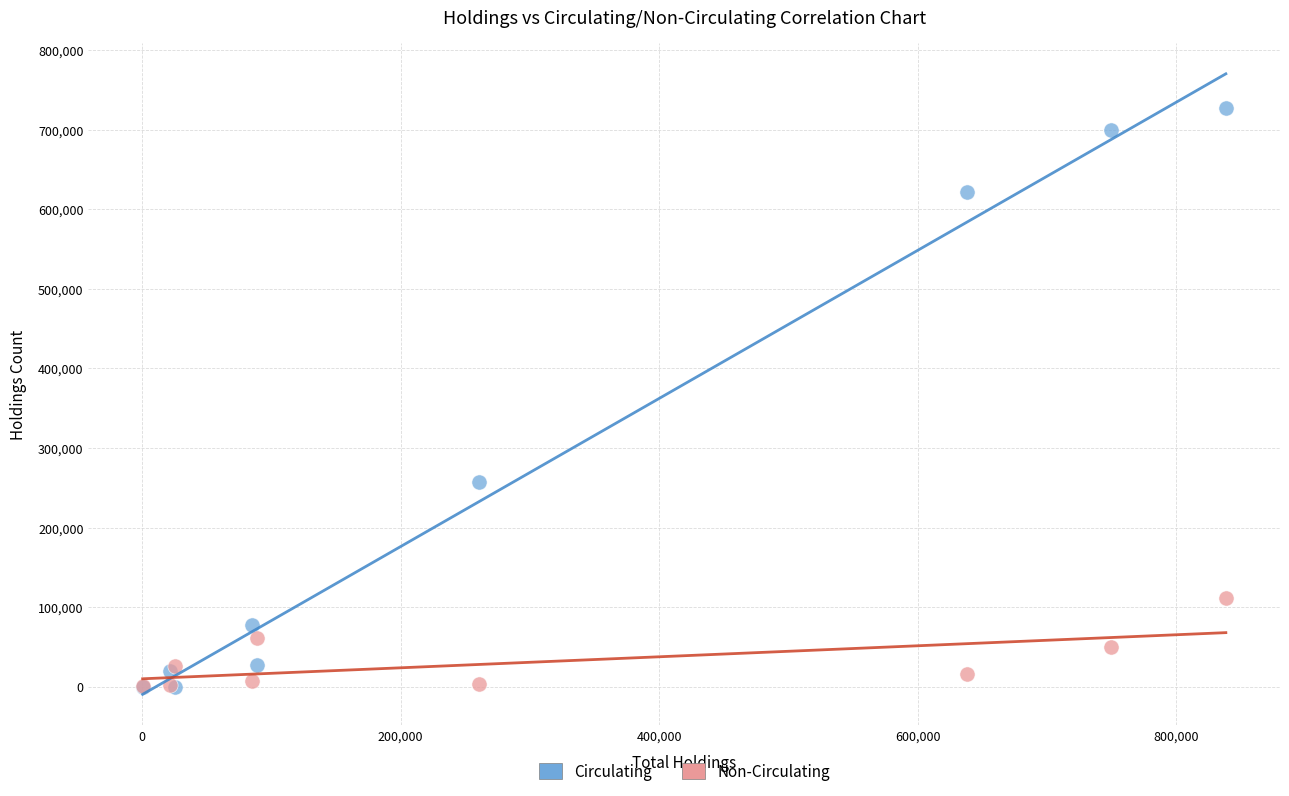

Which series has the widest spread of Y values?

Circulating